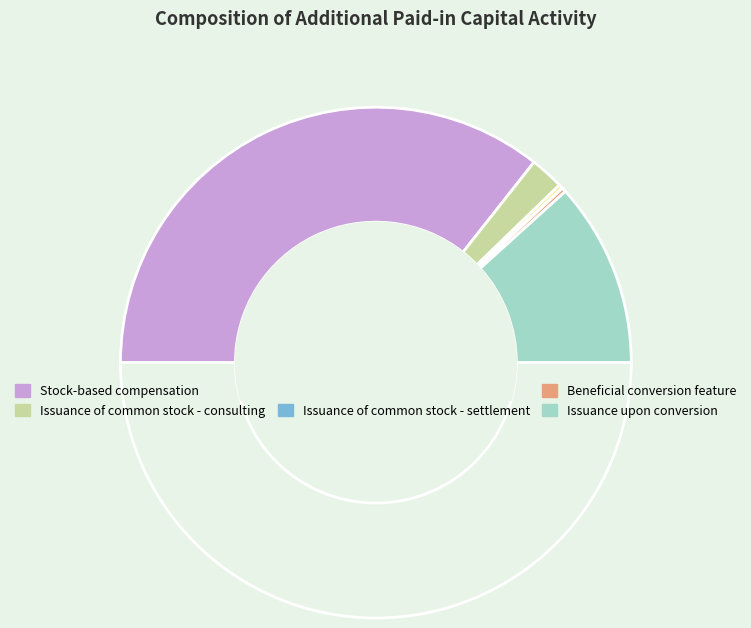

Count the number of slices in the pie.

6